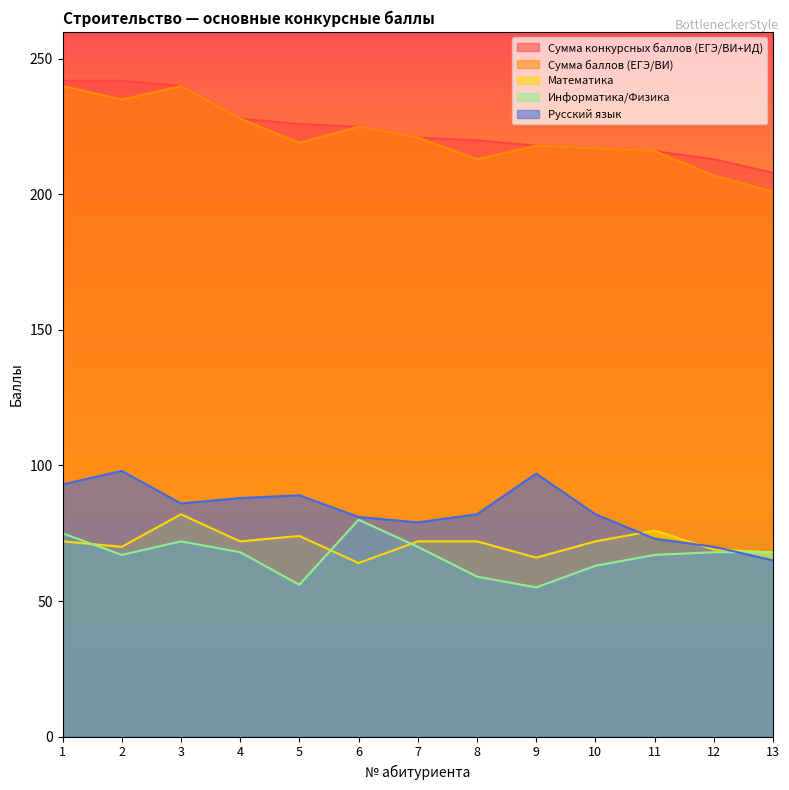

Where is Русский язык nearest to the value 81?

6